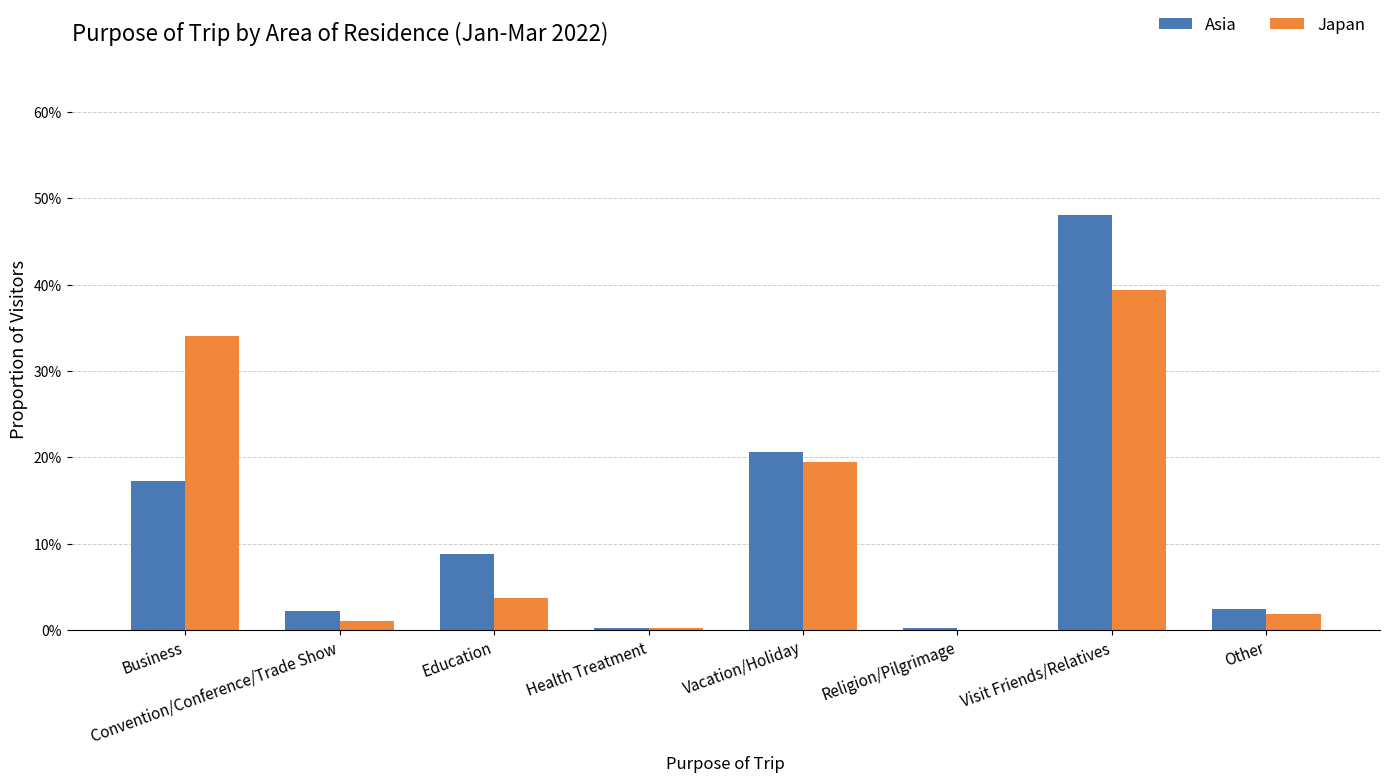

What is the maximum value shown in the chart?

0.5